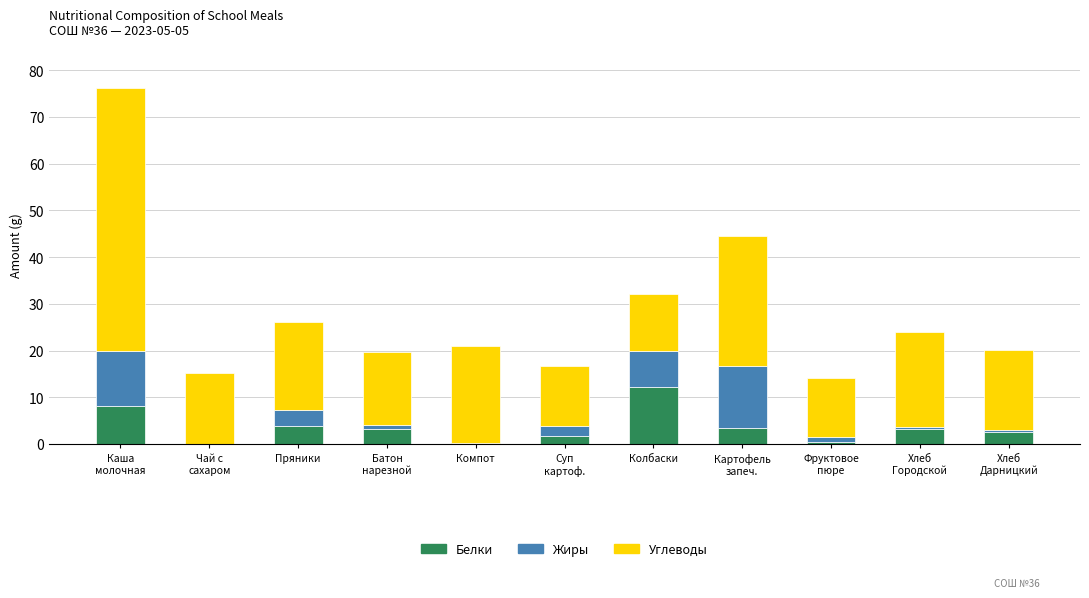

Which category has the highest value in the Белки series?

Колбаски